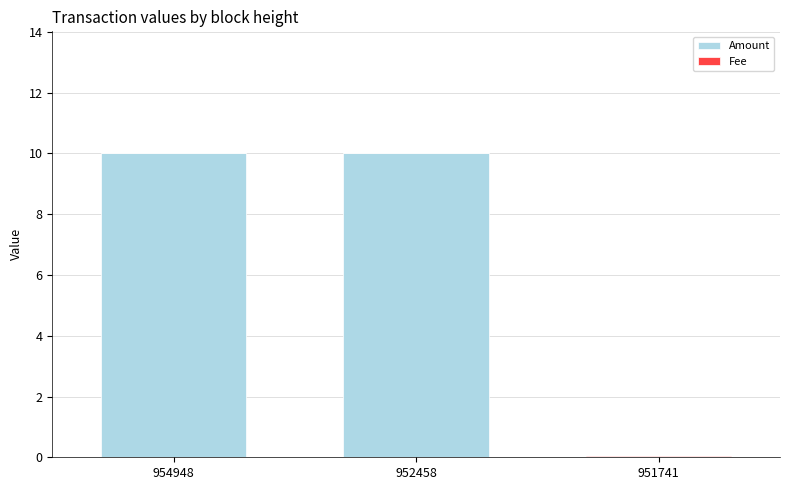

How many categories are shown in the chart?

3